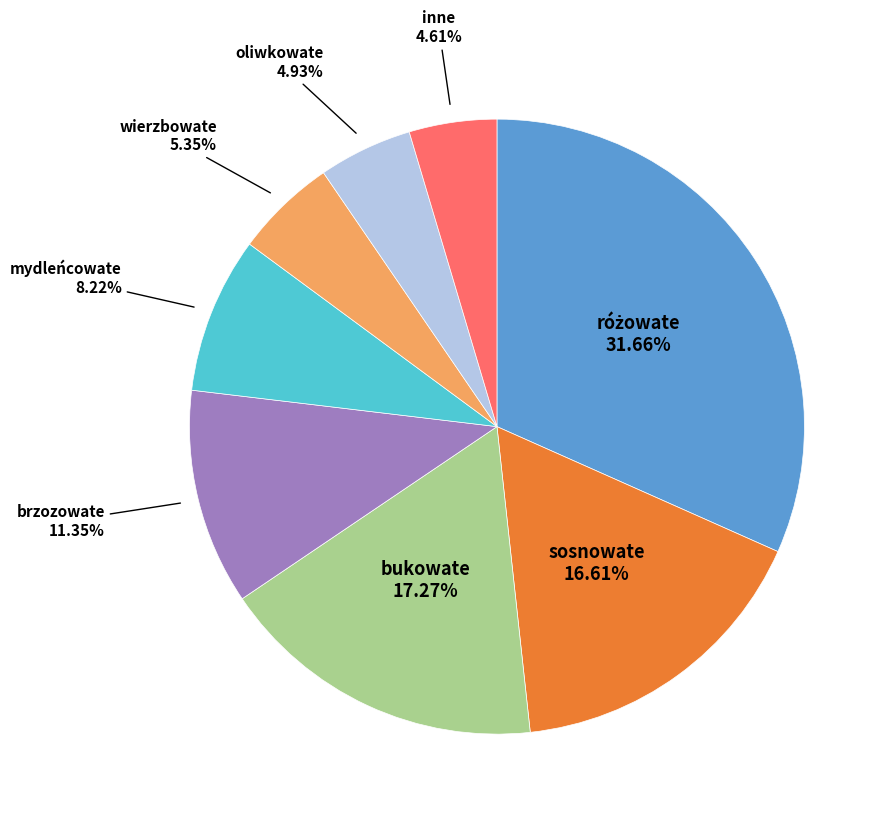

Does any single category account for the majority?

No